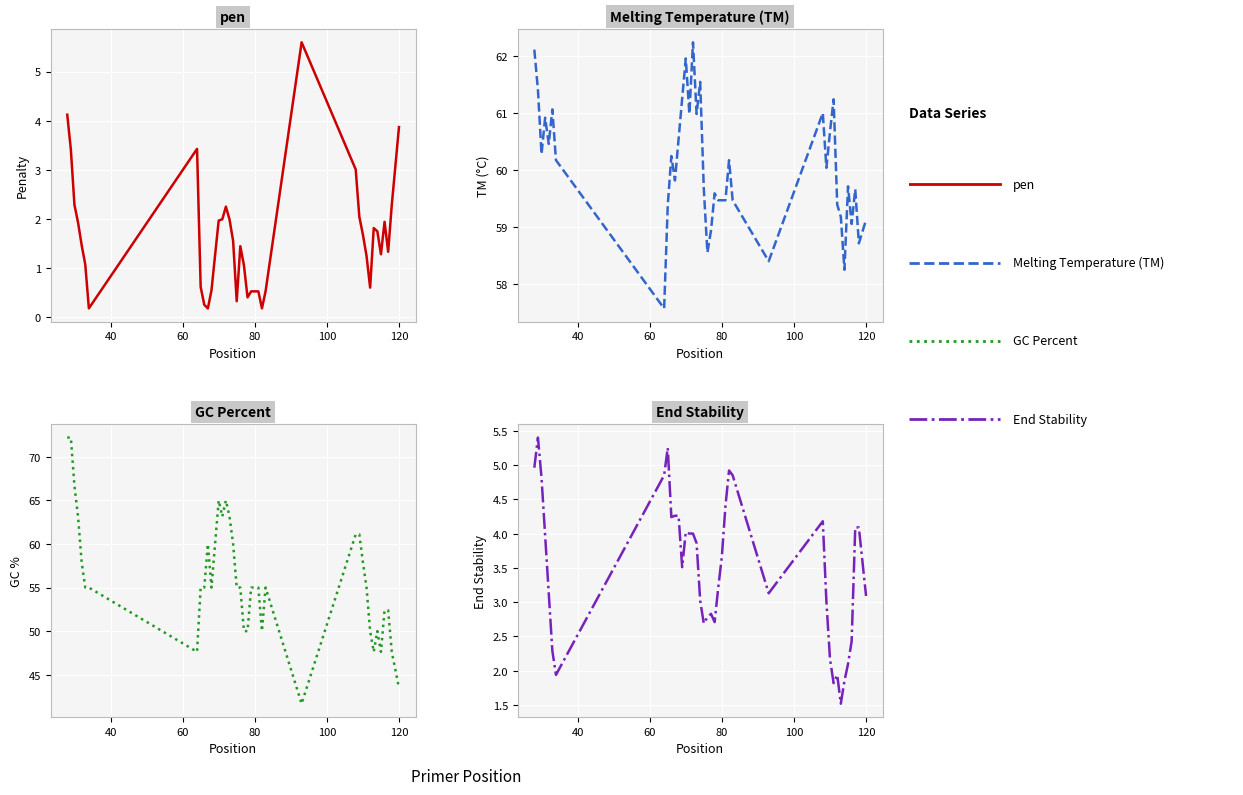

How many lines are shown in the chart?

4